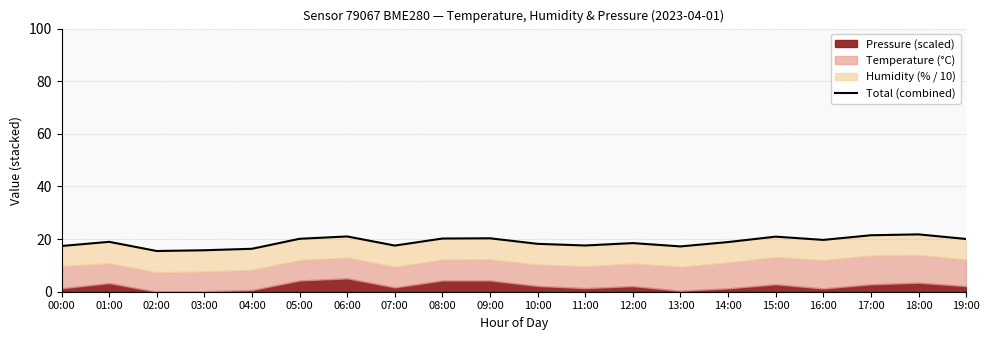

How many data points are less than 18?

7